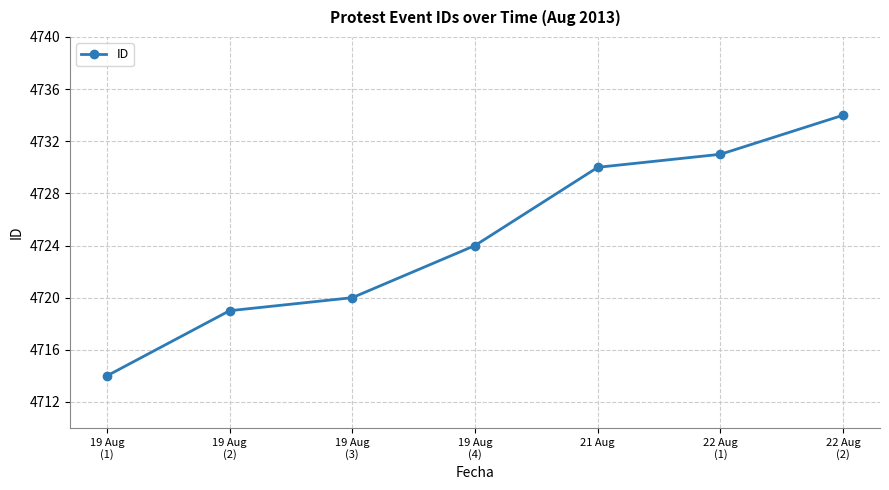

What is the smallest value displayed?

4714